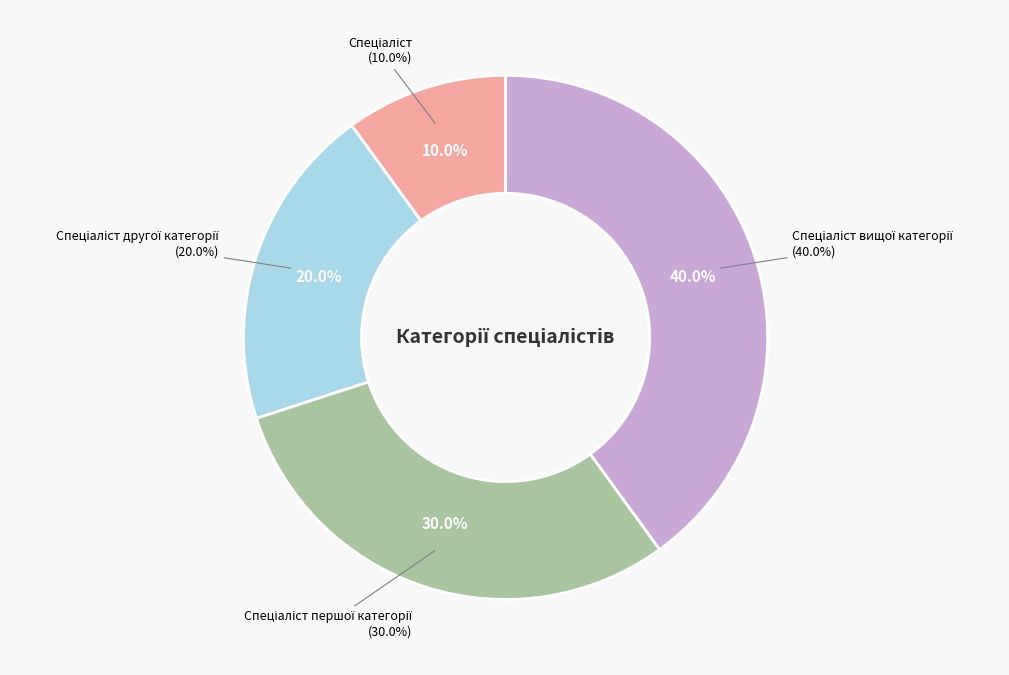

To the nearest percent, what percentage of the pie is Спеціаліст першої категорії?

30%